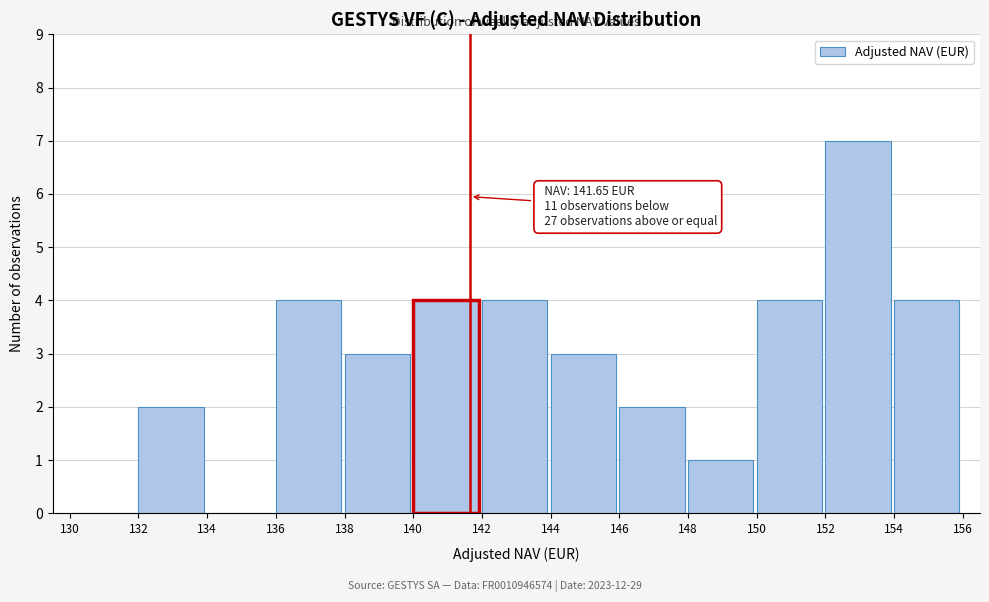

Reading left to right, what are all the values shown in this chart?

130=0	132=2	134=0	136=4	138=3	140=4	142=4	144=3	146=2	148=1	150=4	152=7	154=4